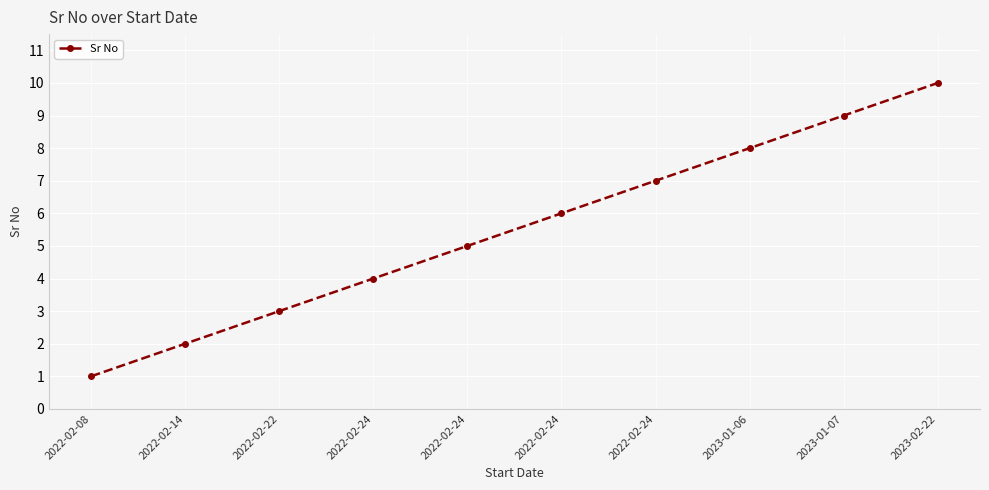

Reading left to right, what are all the values shown in this chart?

1	2	3	4	5	6	7	8	9	10